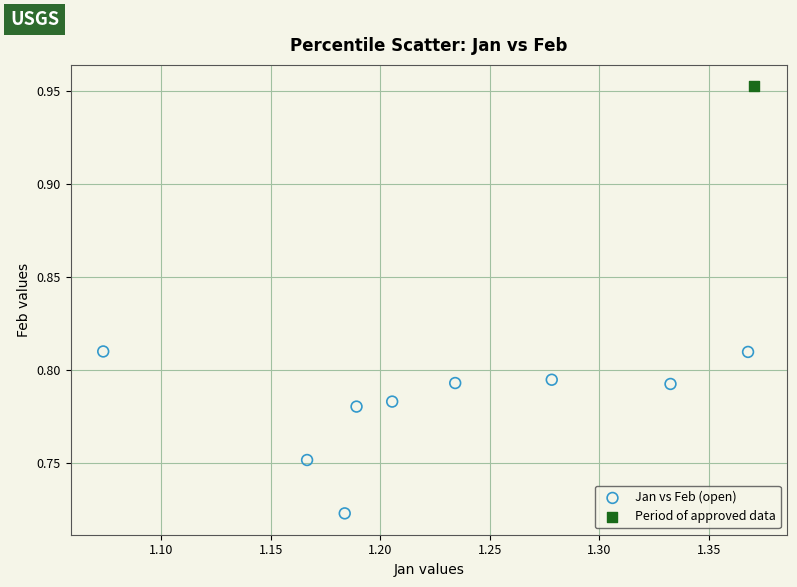

What are all the series names shown in the legend?

Jan vs Feb (open), Period of approved data